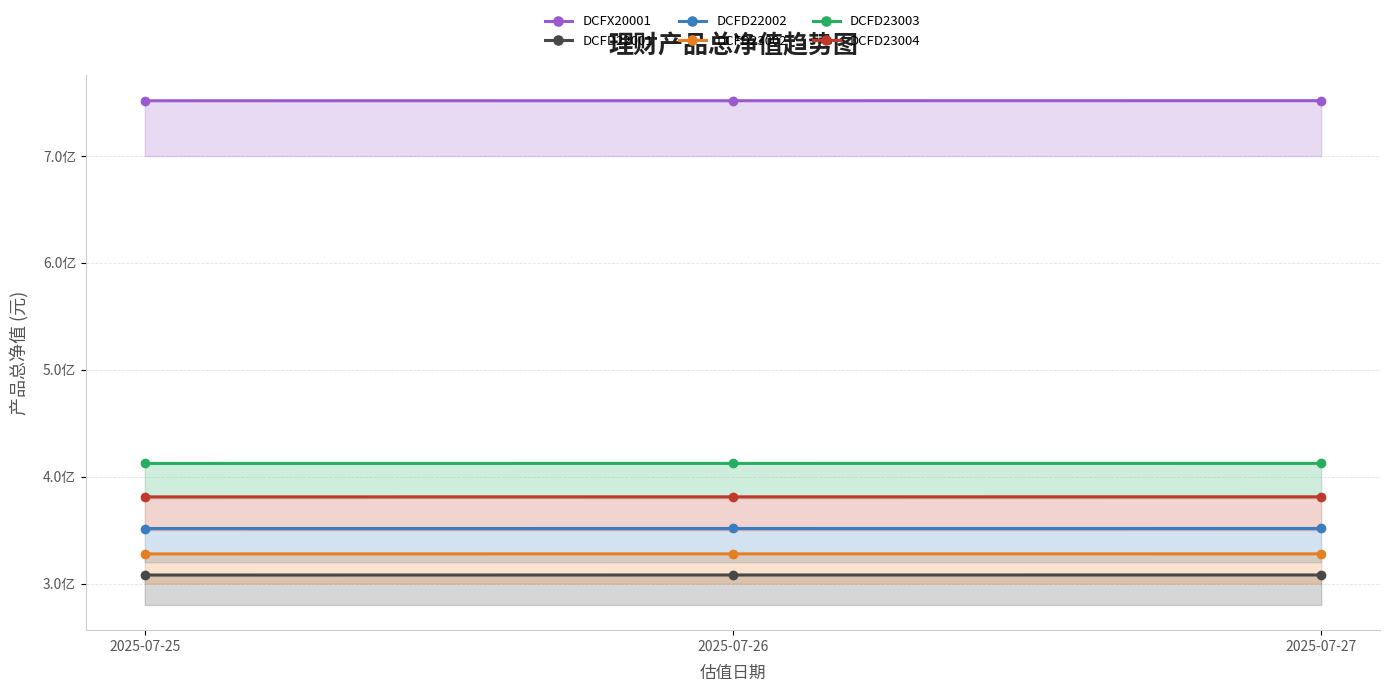

Rank the series at 2025-07-27 from highest to lowest value.

DCFX20001, DCFD23003, DCFD23004, DCFD22002, DCFD23002, DCFD22001